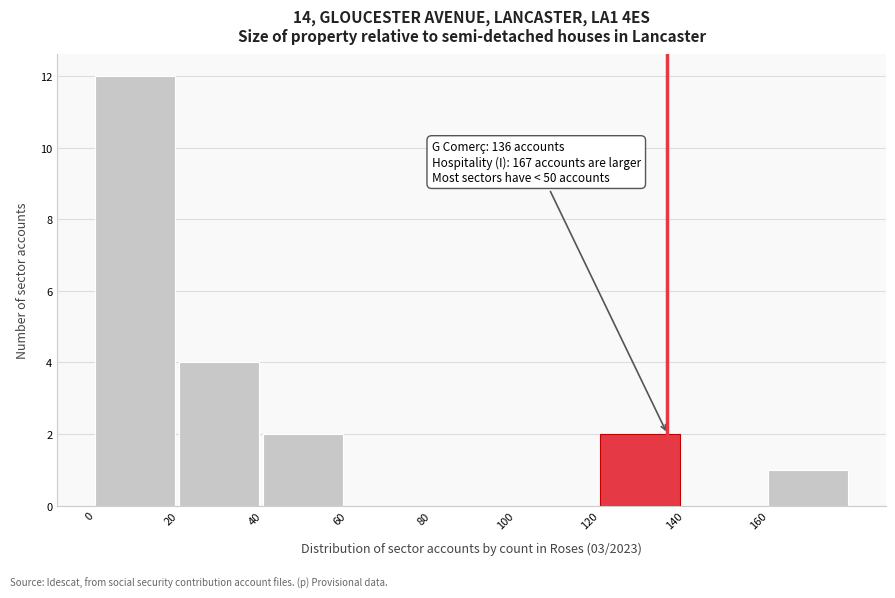

Which range on the x-axis has the tallest bar?

0 to 20